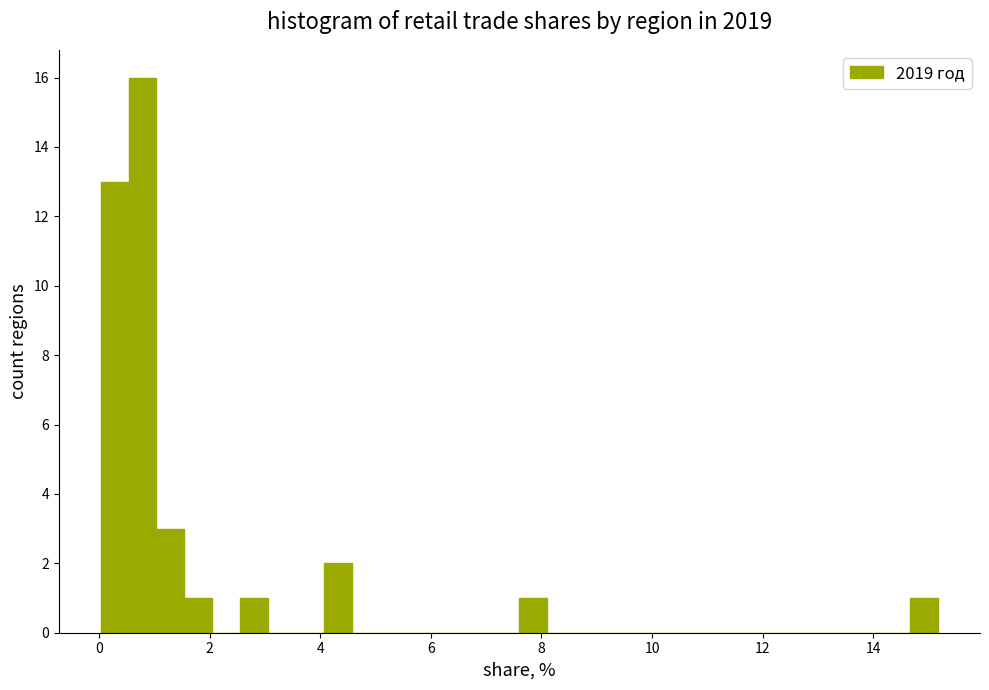

Around what value on the x-axis is the tallest bar? Give the approximate position of its centre, as read against the axis.

0.8